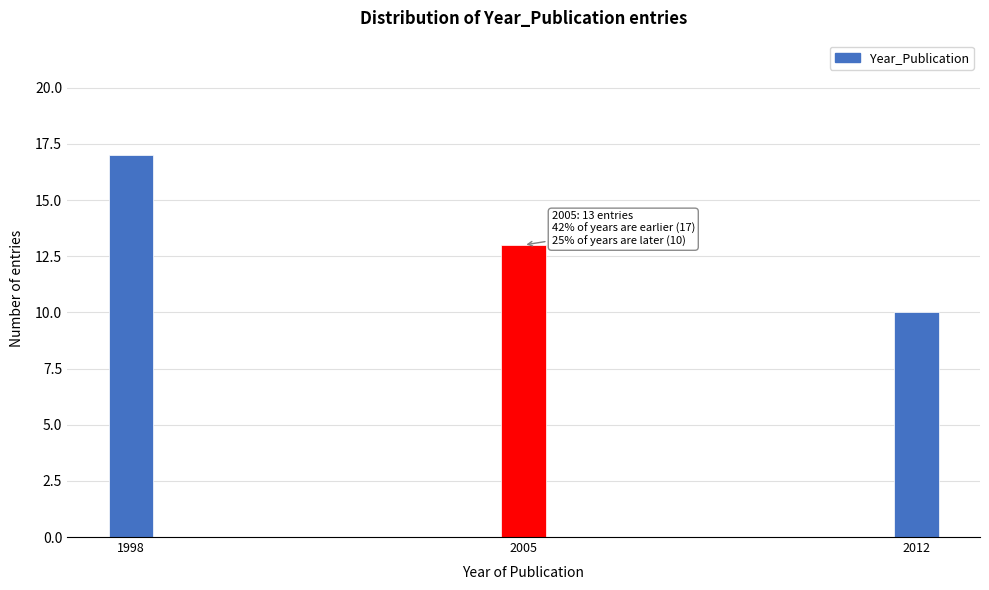

Reading right to left, what are all the values shown in this chart?

10	13	17